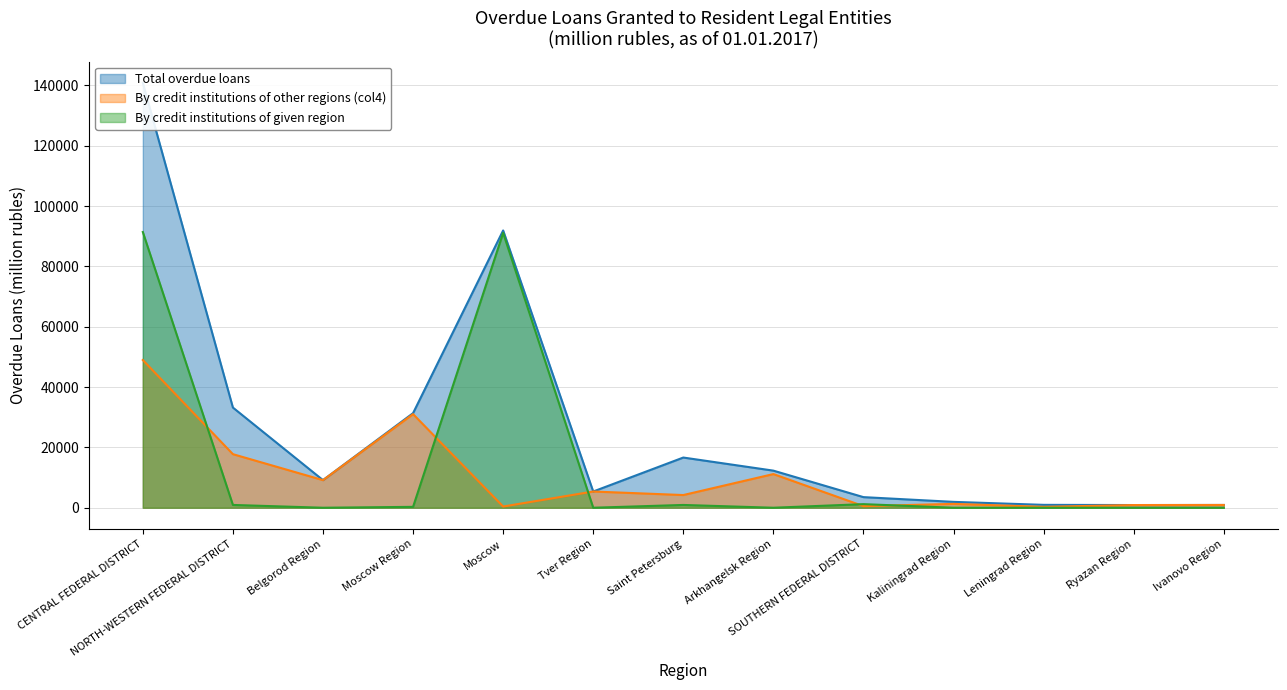

At Tver Region, list the series in order from largest to smallest.

Total overdue loans, By credit institutions of other regions (col4), By credit institutions of given region